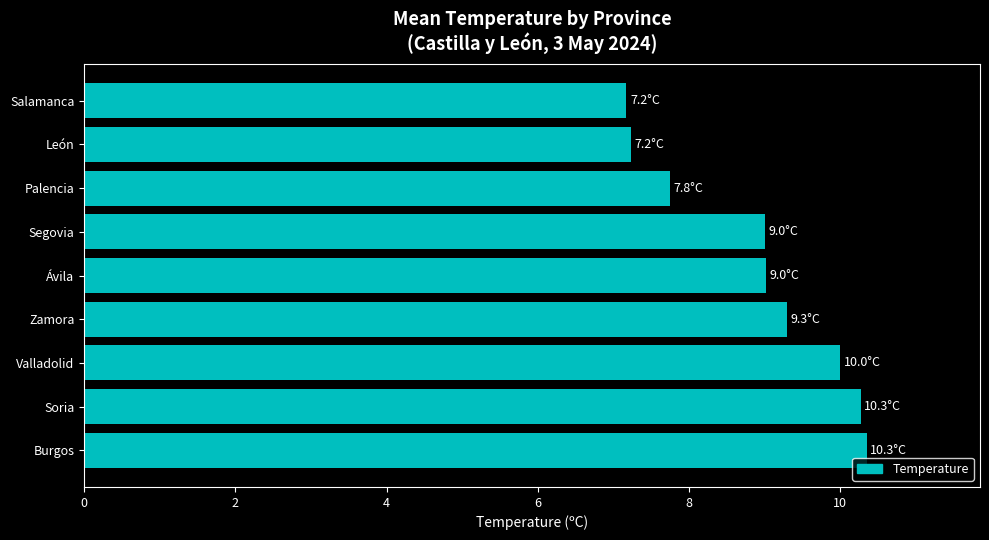

Is it true that the value at Burgos is 10.3?

True